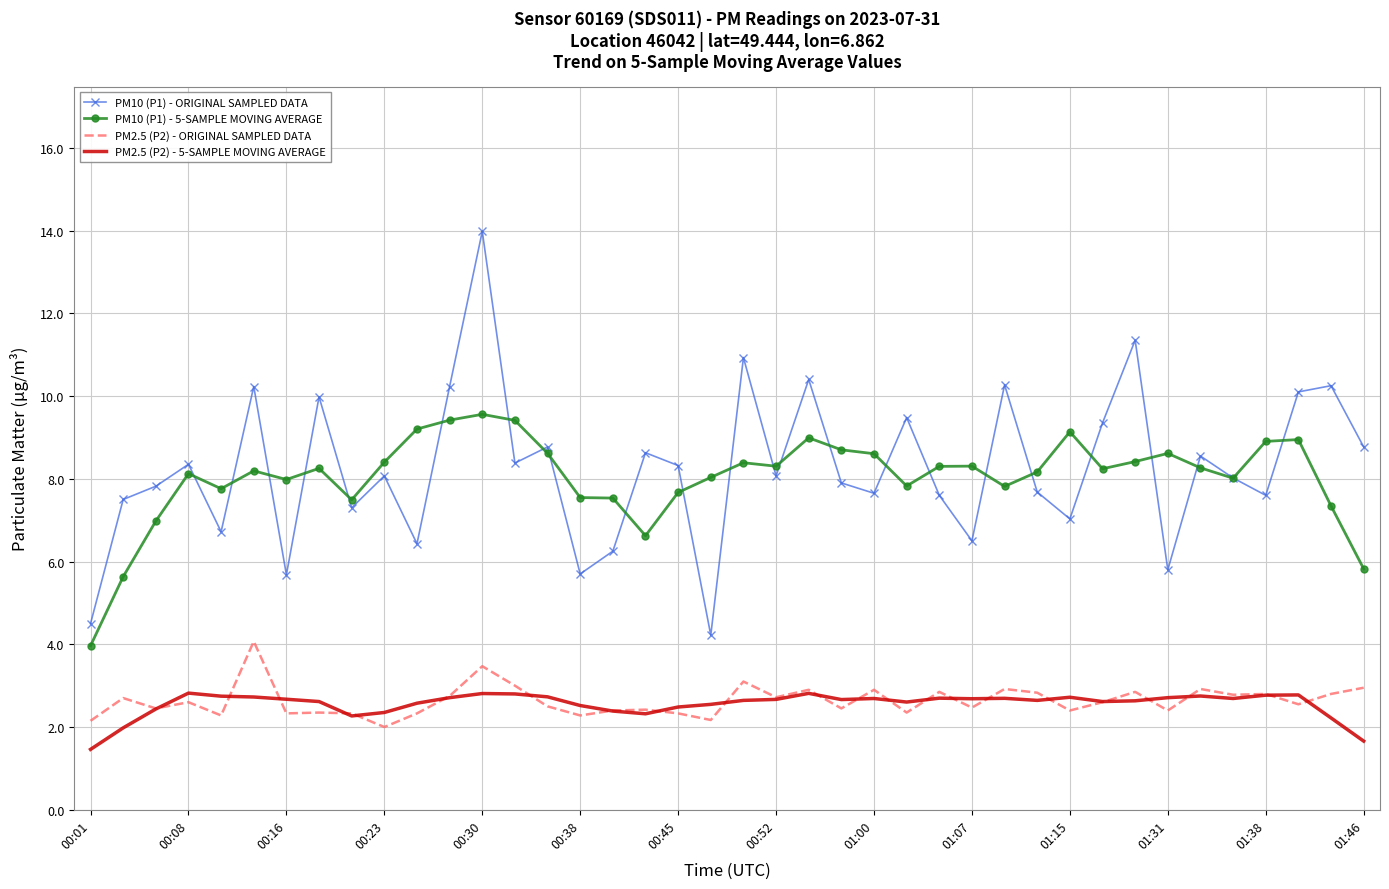

True or false: PM2.5 (P2) - ORIGINAL SAMPLED DATA and PM10 (P1) - 5-SAMPLE MOVING AVERAGE intersect in this chart.

False